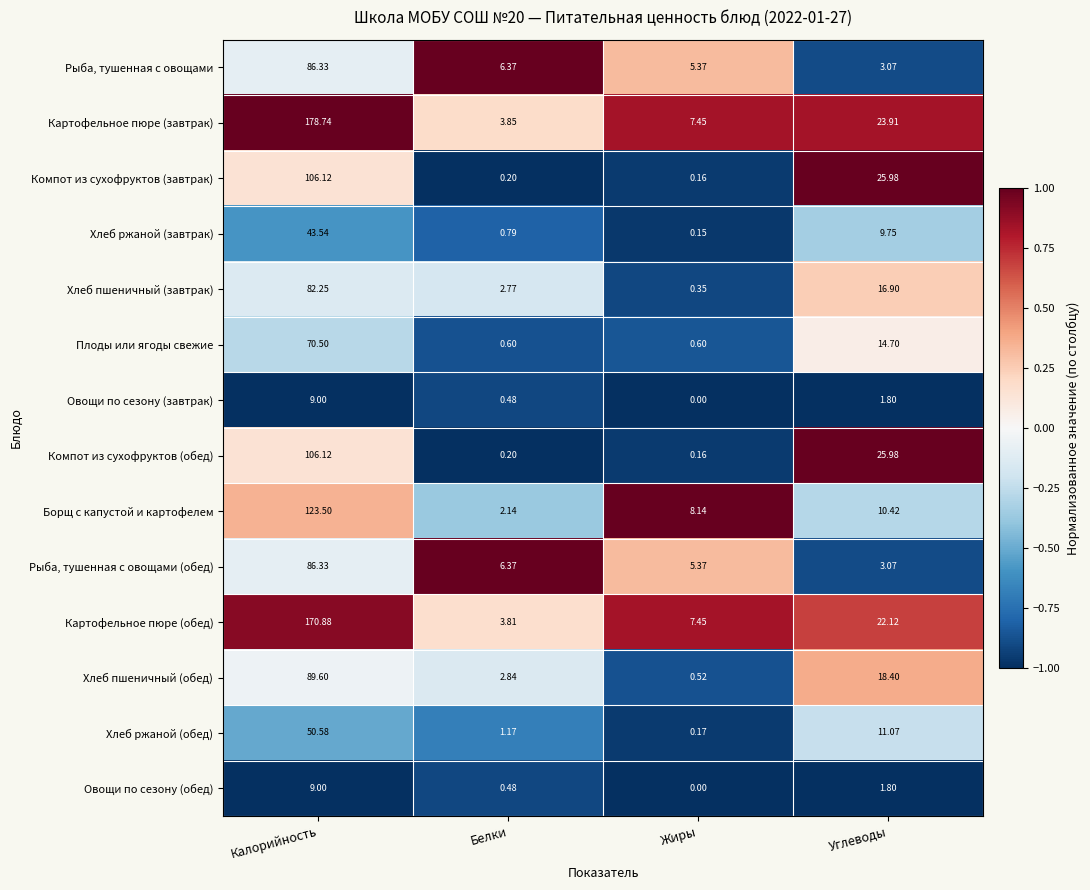

Which category has the highest value in the Хлеб ржаной (обед) series?

Калорийность